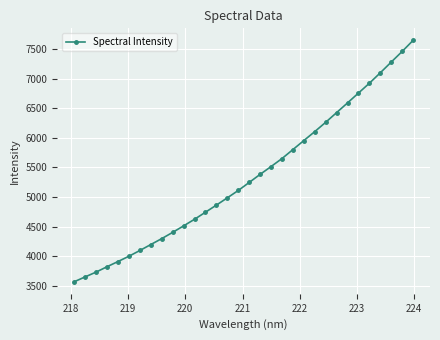

What is the value of the 4th point from the left?

3820.9